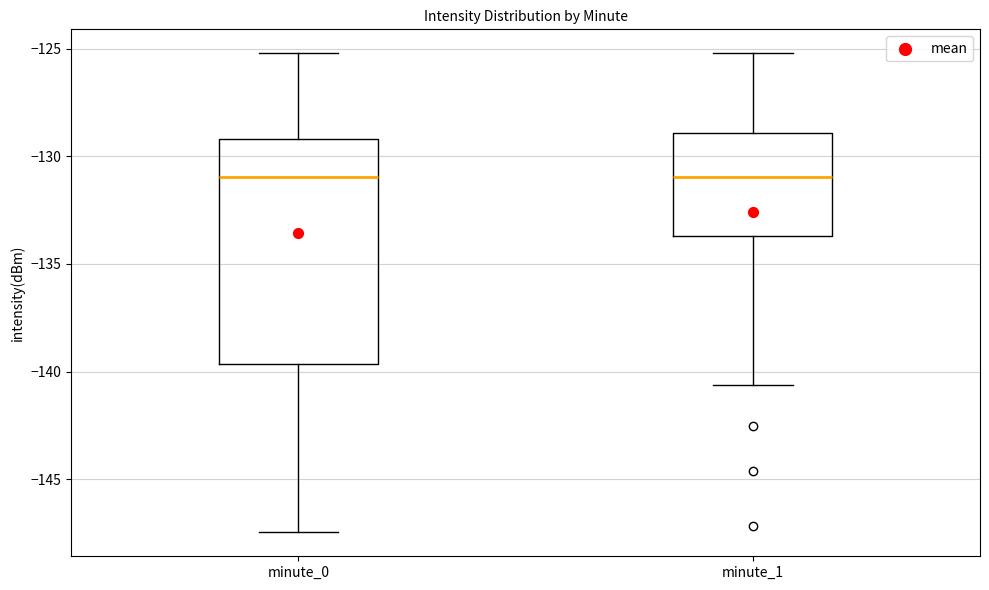

Reading left to right, transcribe this box plot: for each box, give where its median line is, the range the box spans, and where its two whiskers end, as read against the y-axis. The values are not printed on the chart, so give them approximately, as read against the axis.

minute_0: median -131.0, box -139.5 to -129.0, whiskers -147.5 to -125.0
minute_1: median -131.0, box -133.5 to -129.0, whiskers -140.5 to -125.0